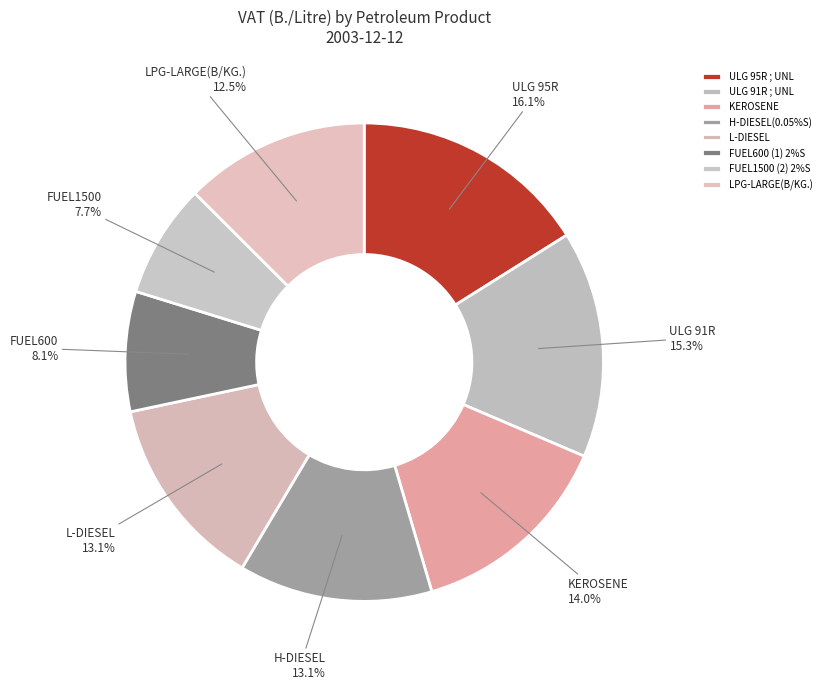

To the nearest percent, what is the difference between the largest and smallest slice percentages?

8%